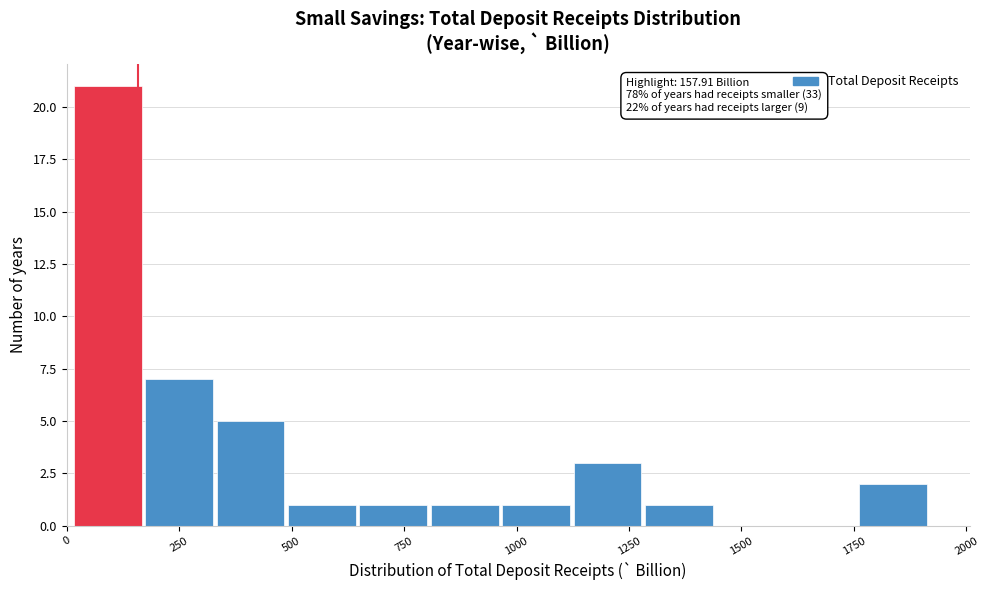

Around what value on the x-axis is the tallest bar? Give the approximate position of its centre, as read against the axis.

100